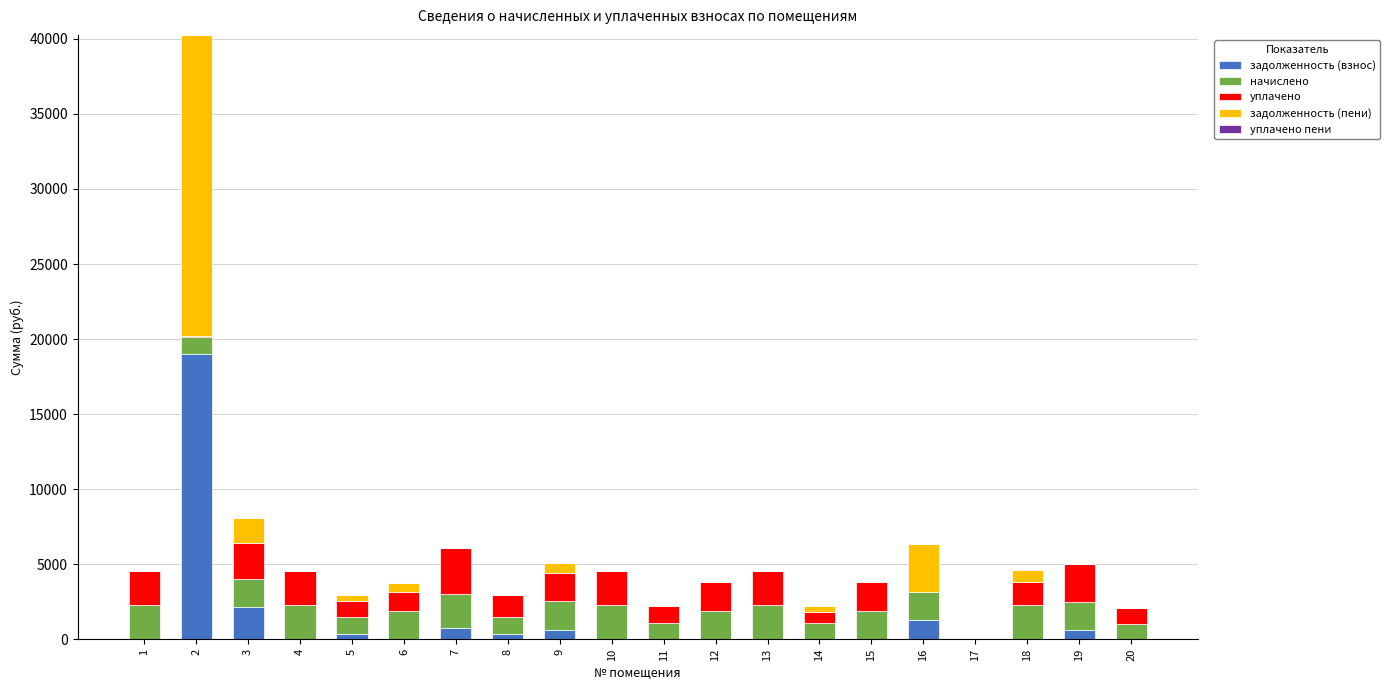

What is the sum of all задолженность (взнос) values?

25203.3